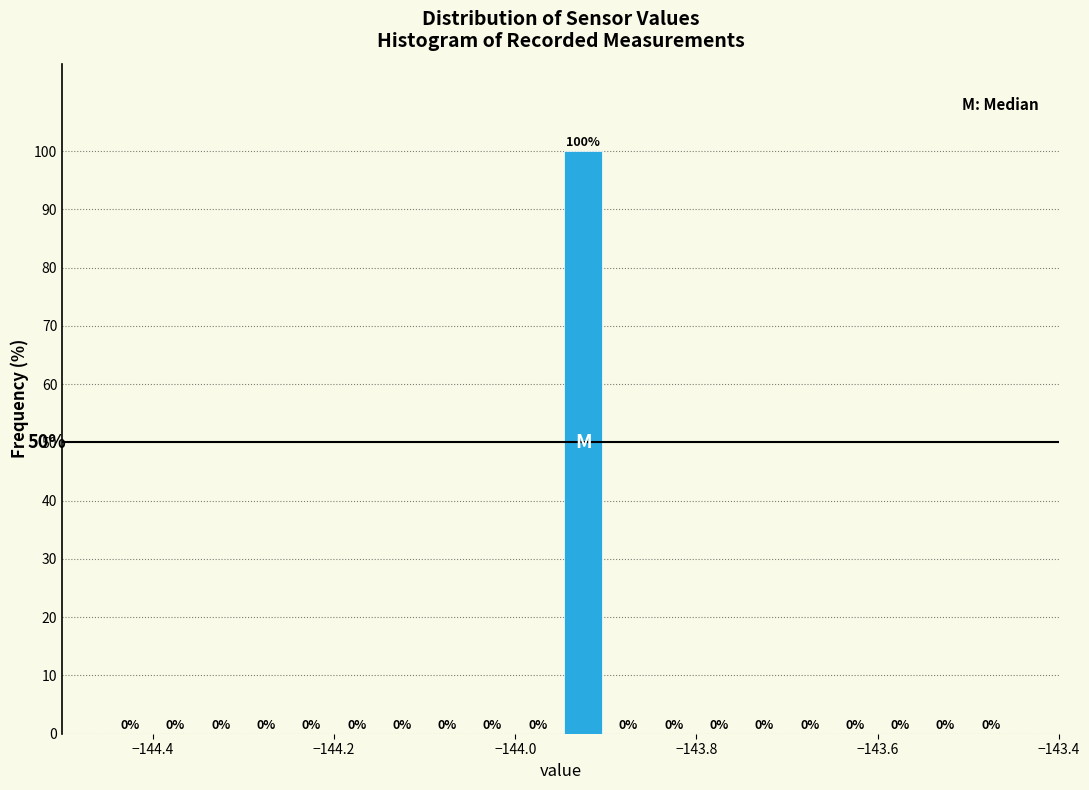

Read against the x-axis, roughly where is the centre of the tallest bar?

-143.92